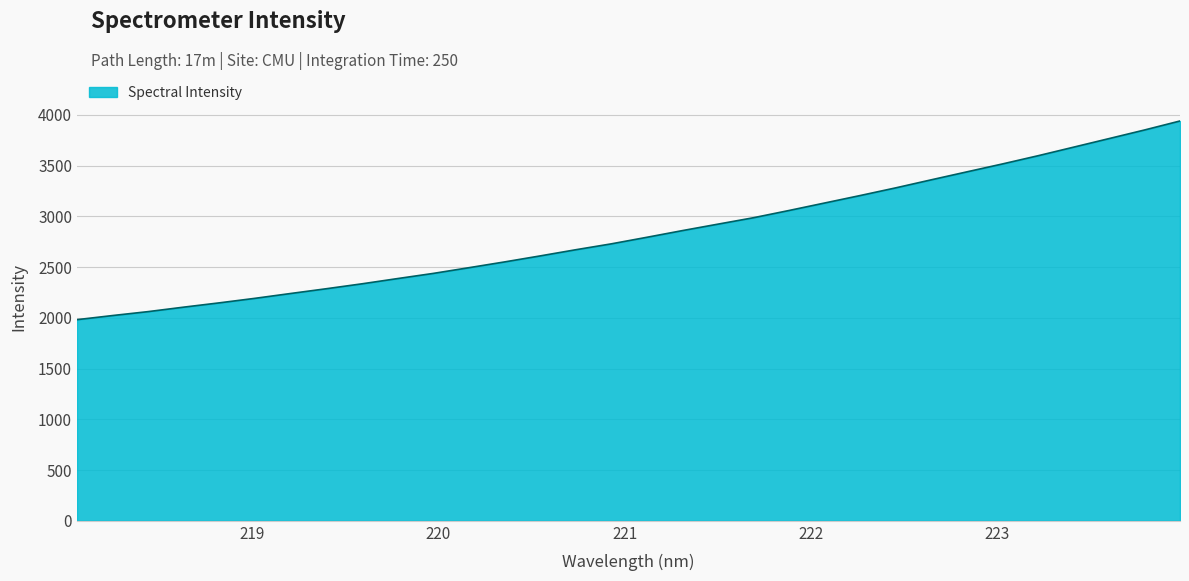

What is the difference between the maximum and minimum values?

1957.9